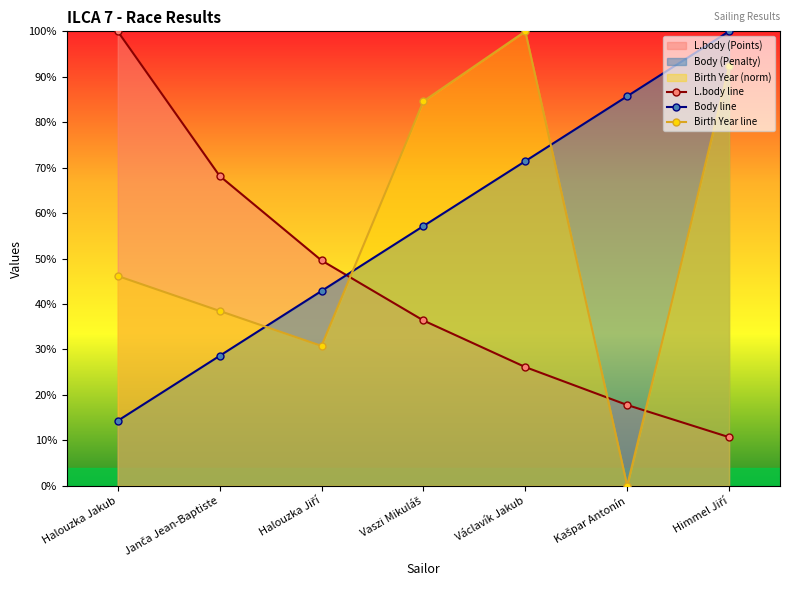

How many categories are shown in the chart?

7